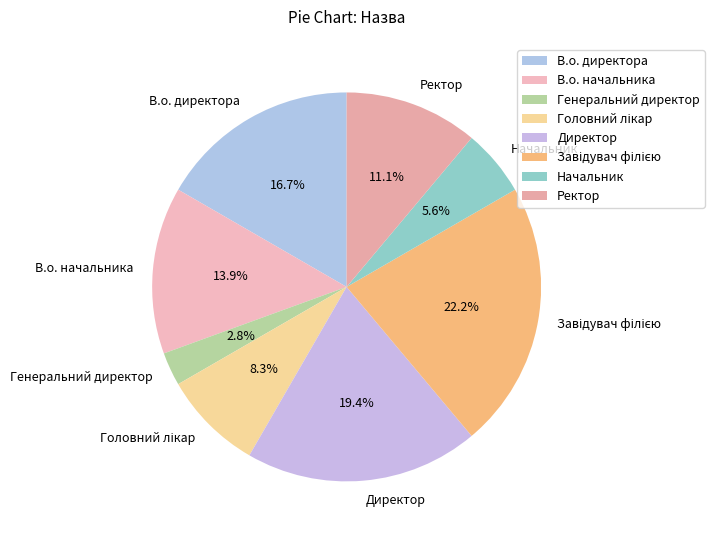

Which has a higher value, В.о. начальника or Начальник?

В.о. начальника